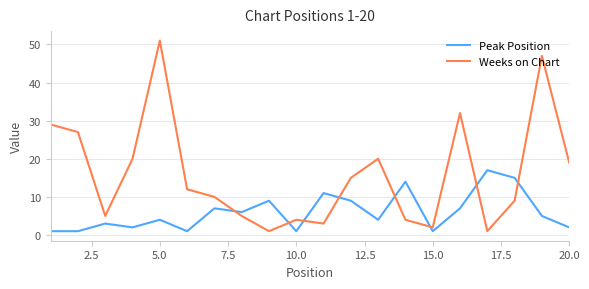

After their last crossing, which series has the higher values: Weeks on Chart or Peak Position?

Weeks on Chart